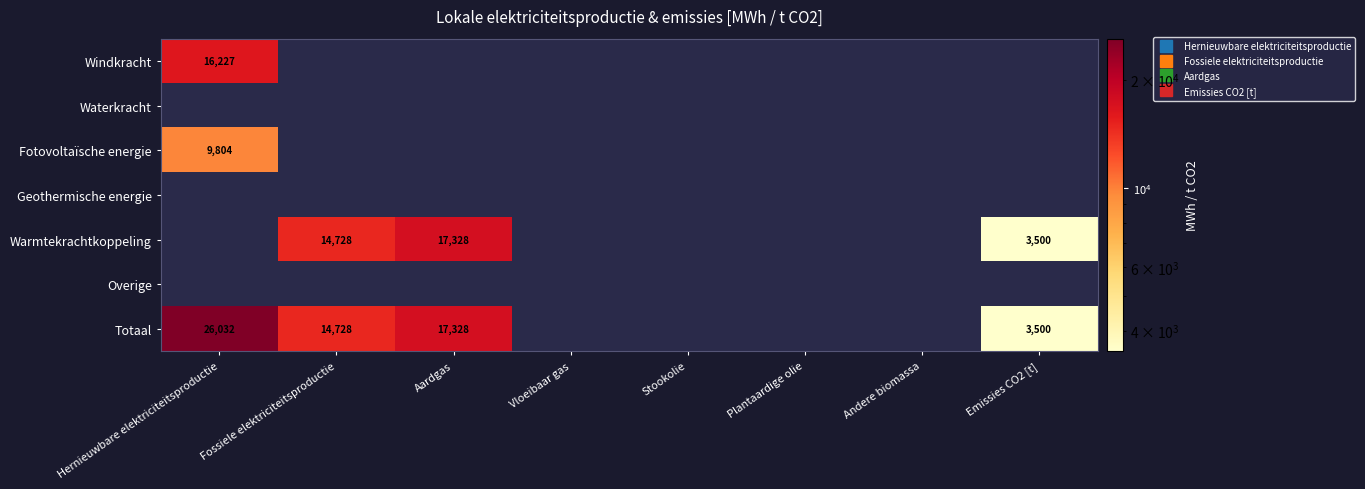

Which series changed the most between Hernieuwbare elektriciteitsproductie and Andere biomassa?

Totaal